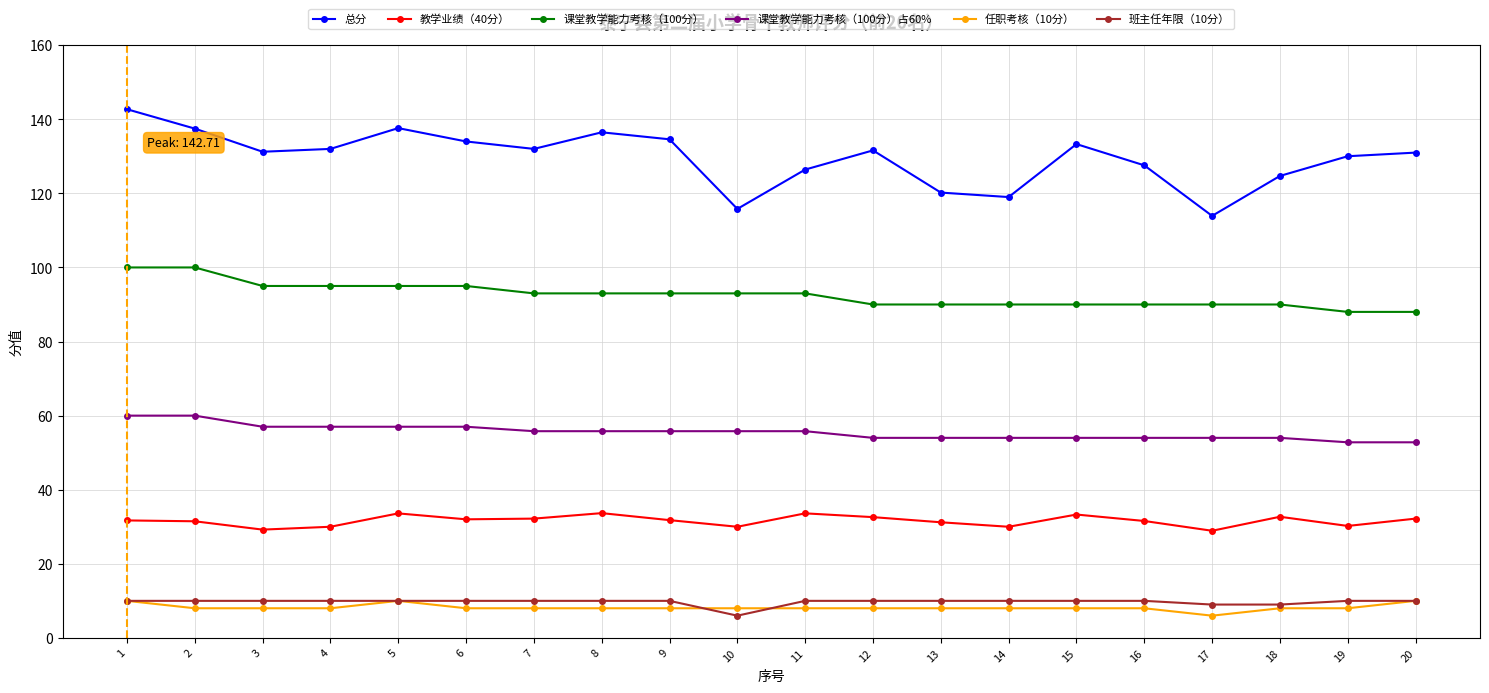

What is the spread (max minus min) of values at 20?

121.0